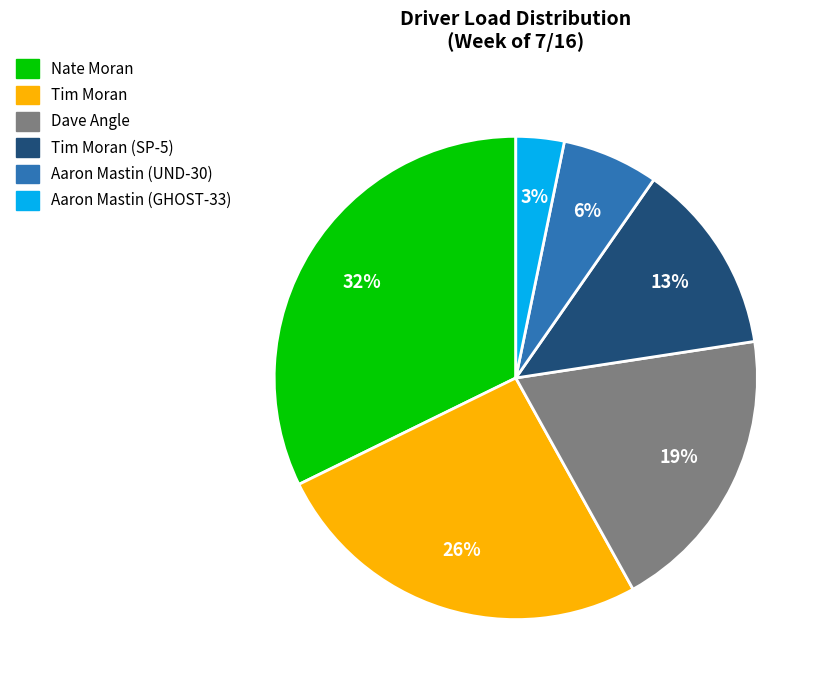

To the nearest percent, what is the average slice percentage?

17%